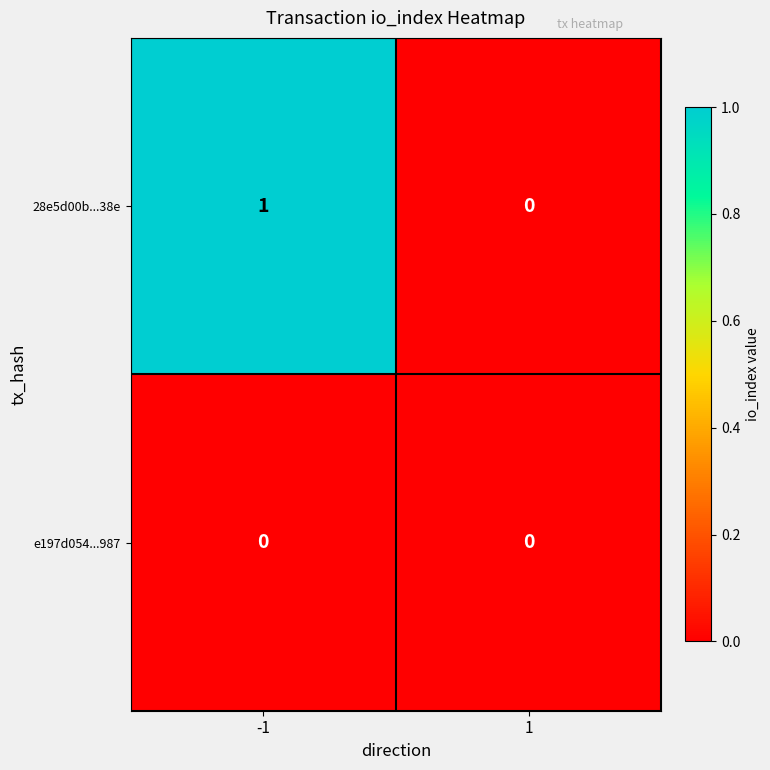

Which series has the largest range (max minus min)?

28e5d00b...38e